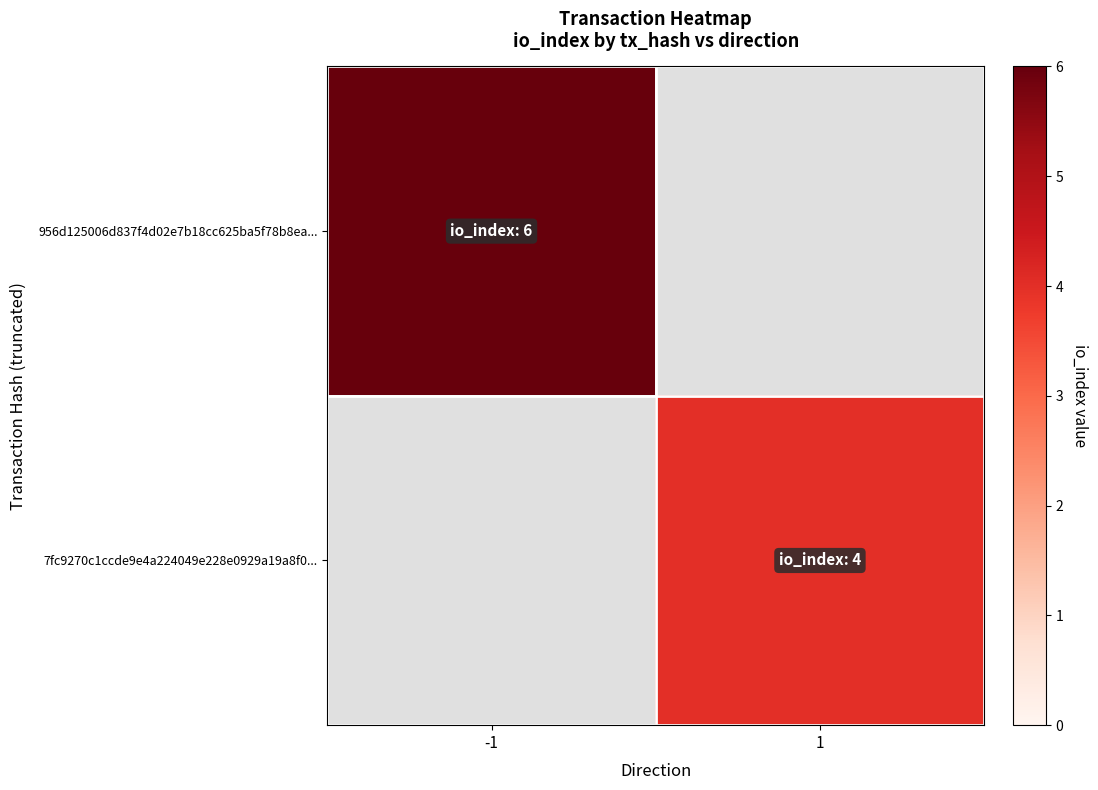

Between -1 and 1, which series saw the biggest shift?

956d125006d837f4d02e7b18cc625ba5f78b8ea...